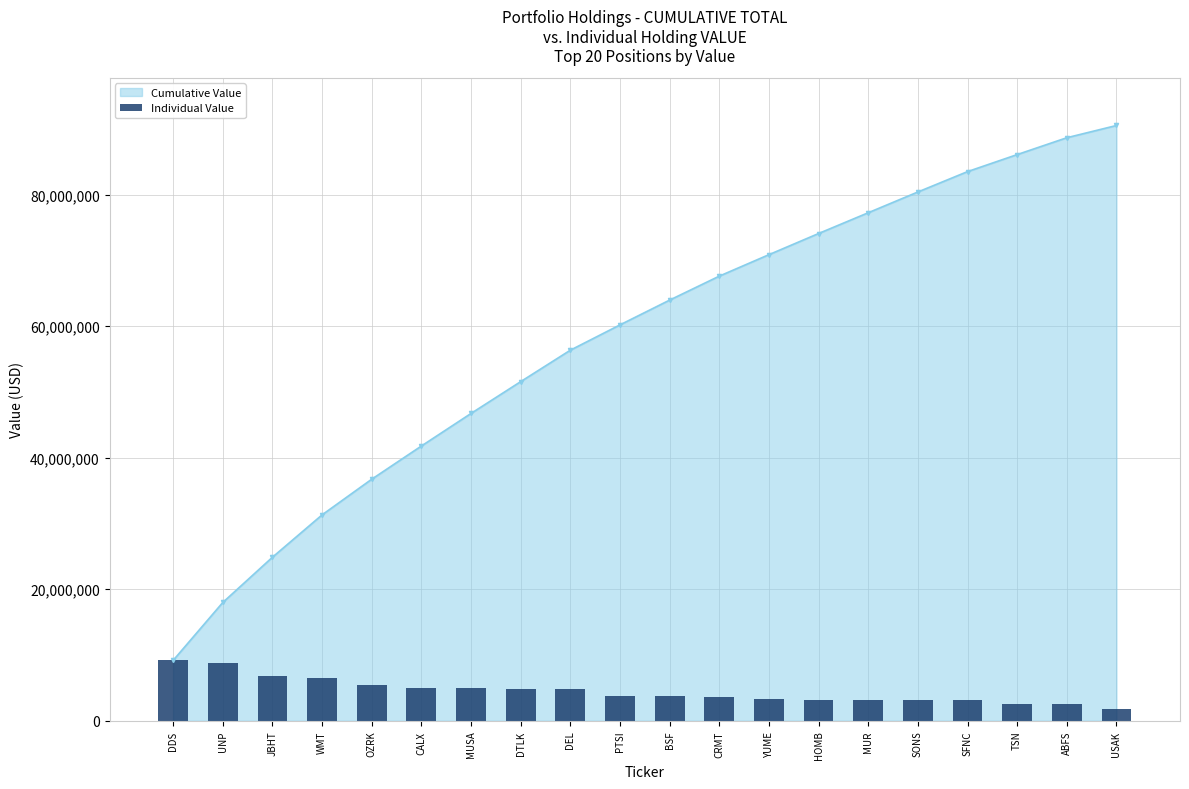

What is the difference between the second highest and second lowest values?

6244000